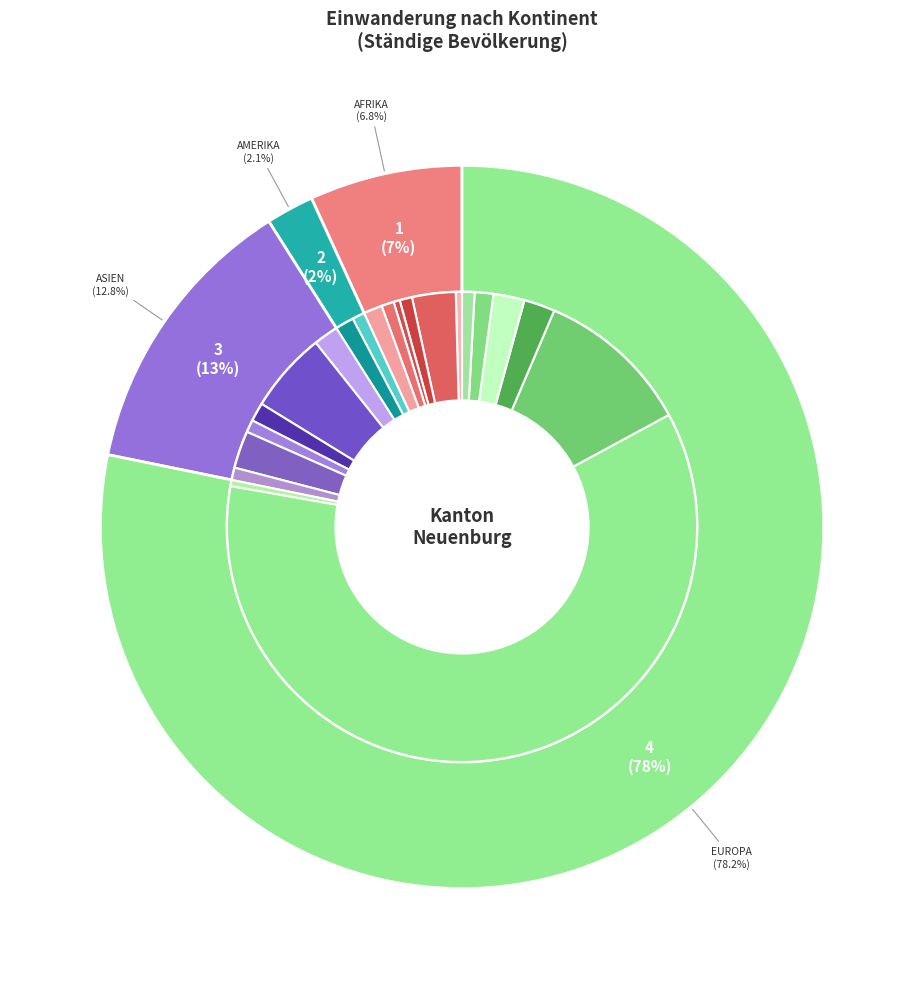

To the nearest percent, what percentage of the pie is Amerika?

2%